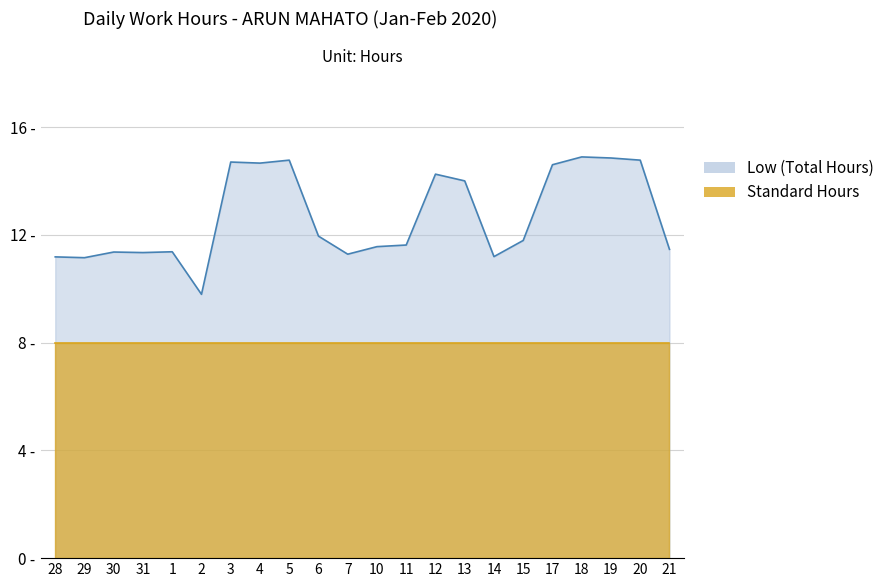

Reading right to left, what are all the values shown in this chart?

21=11.5	20=14.8	19=14.8	18=14.9	17=14.6	15=11.8	14=11.2	13=14.0	12=14.2	11=11.6	10=11.6	7=11.3	6=11.9	5=14.8	4=14.7	3=14.7	2=9.8	1=11.4	31=11.3	30=11.4	29=11.2	28=11.2